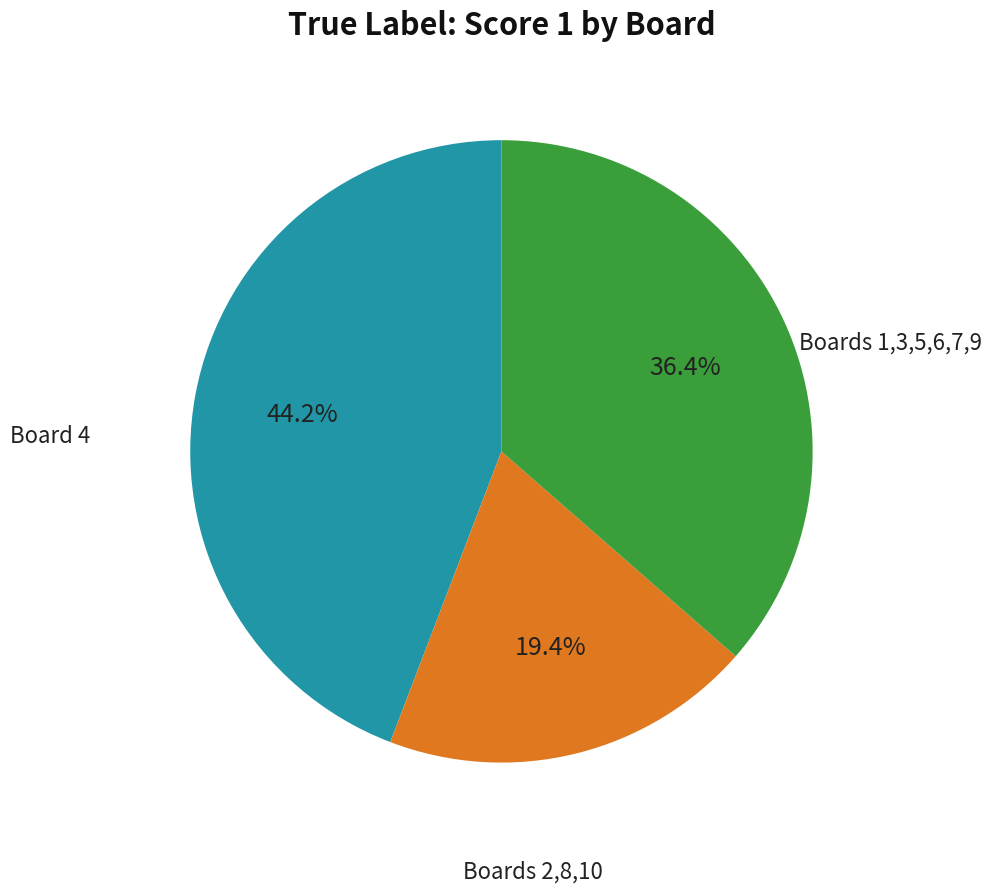

Is there a majority slice in this chart?

No